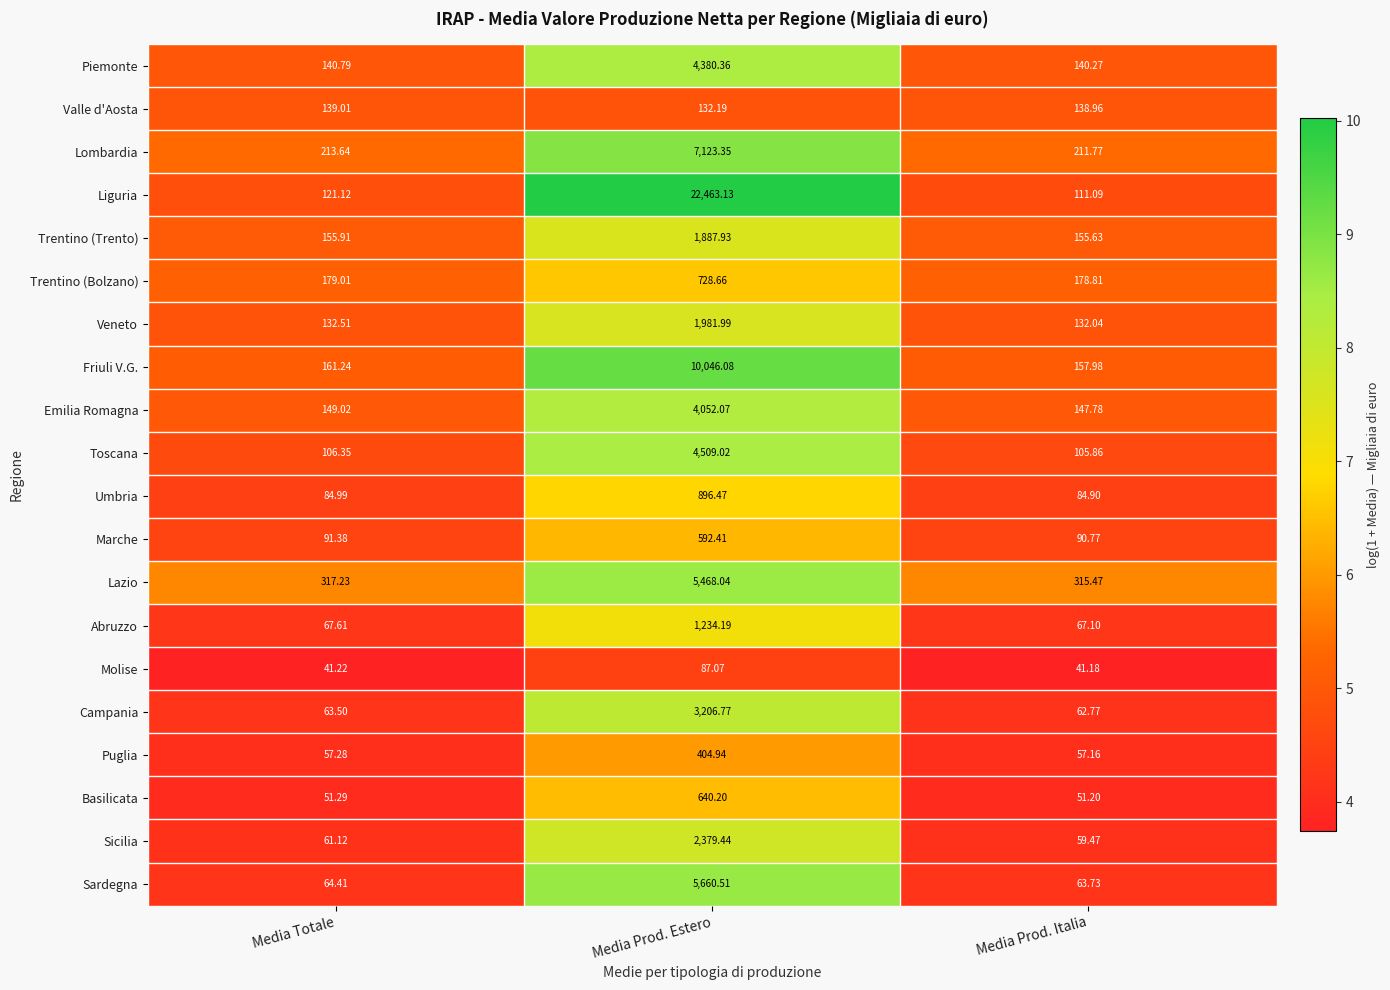

Which category has the highest value in the Piemonte series?

Media Prod. Estero